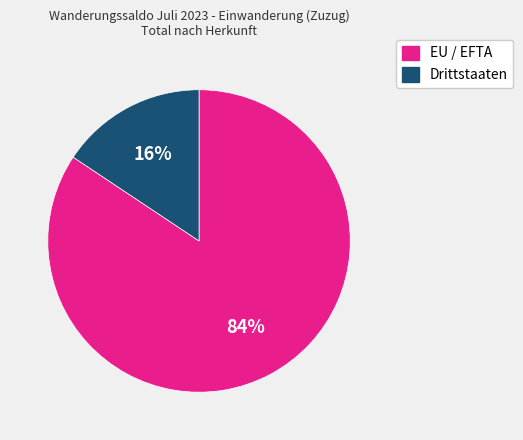

Between Drittstaaten and EU / EFTA, which is larger?

EU / EFTA